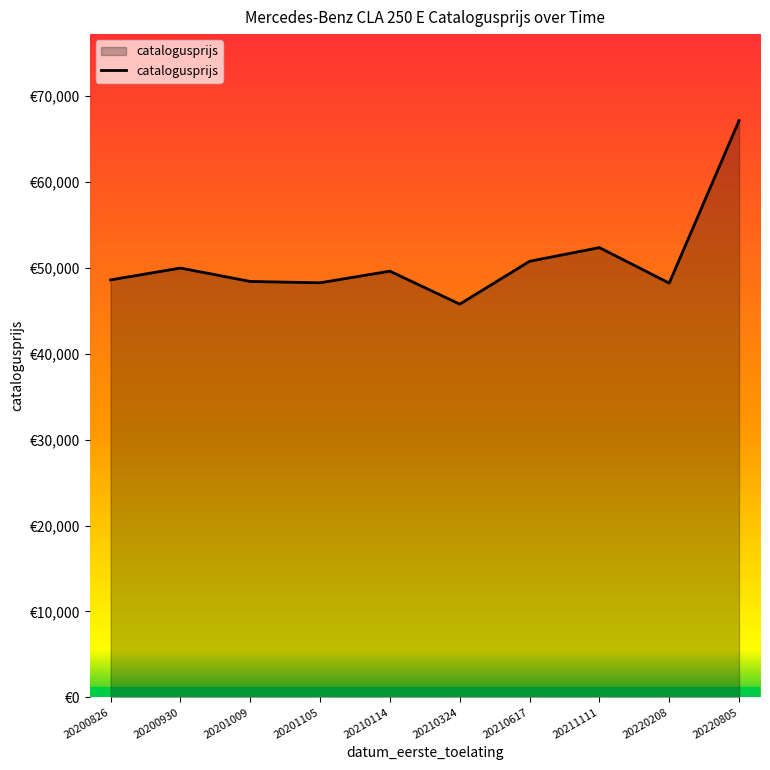

What is the maximum value shown in the chart?

67150